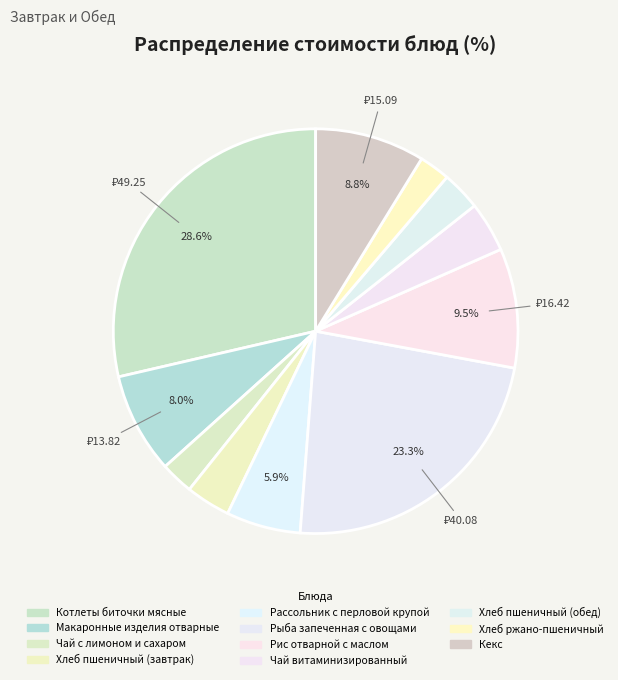

What is the change in value from Чай витаминизированный to Кекс?

+8.2